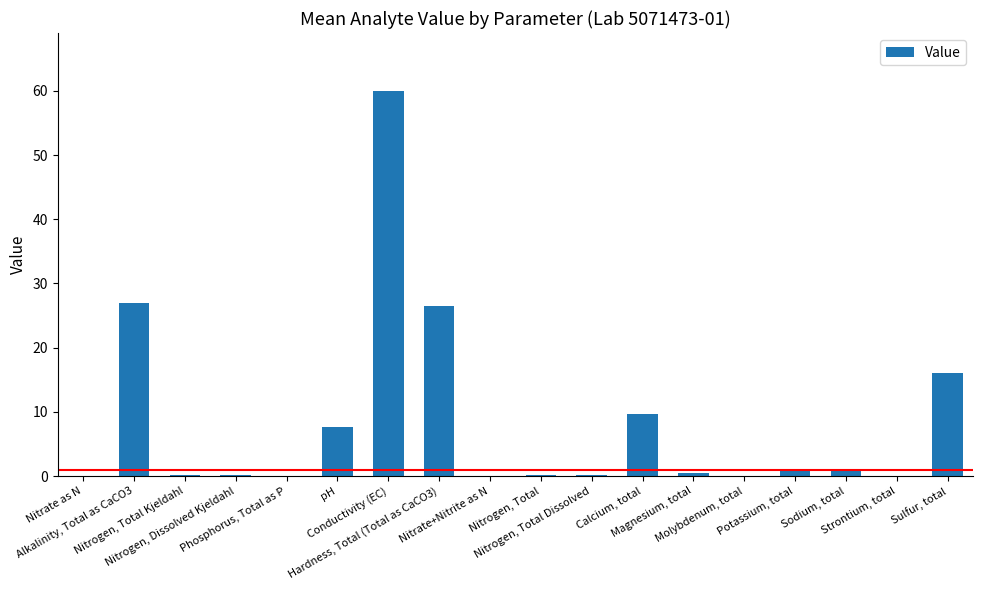

What is the greatest value displayed?

60.0